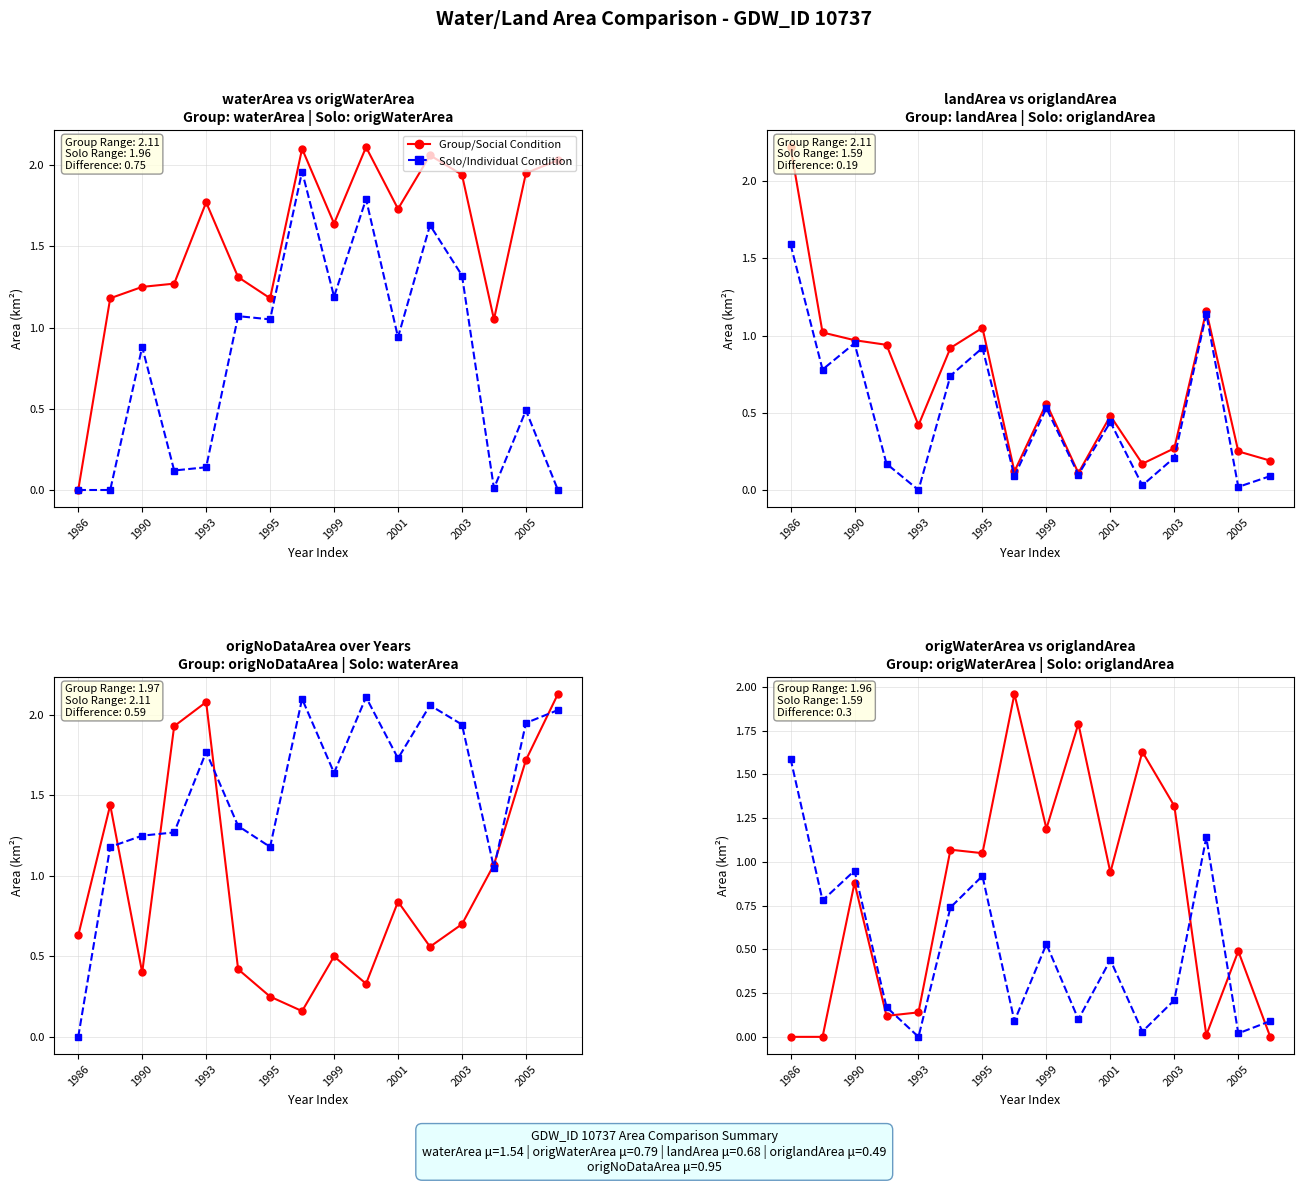

What position from the left is 1999?

9